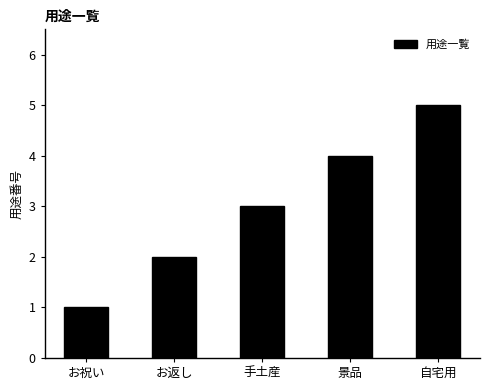

What is the difference between the maximum and minimum values?

4